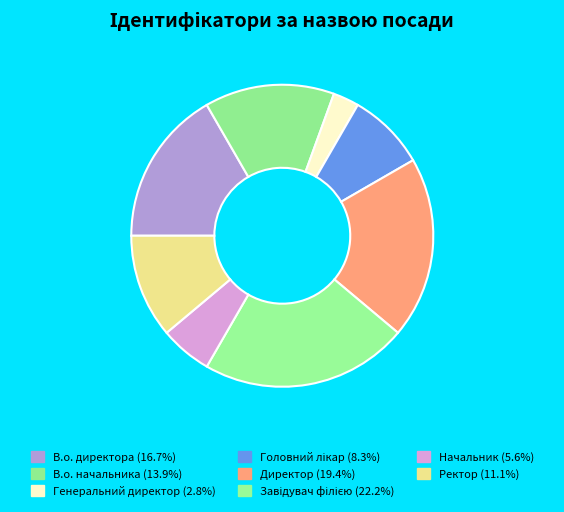

Rank the categories by value from highest to lowest.

Завідувач філією, Директор, В.о. директора, В.о. начальника, Ректор, Головний лікар, Начальник, Генеральний директор